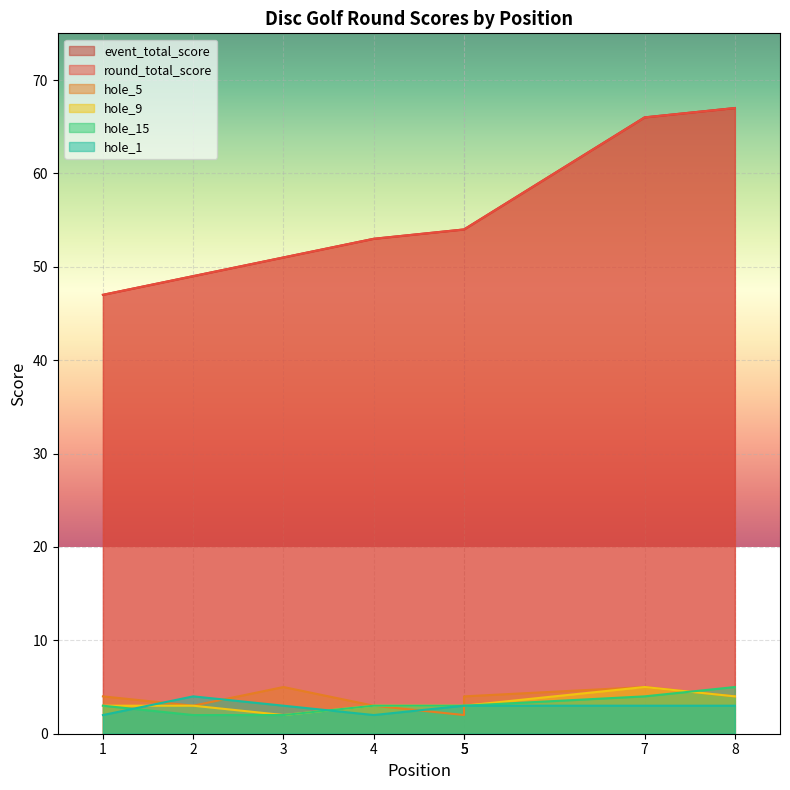

Which has a higher value, 5 or 3?

5